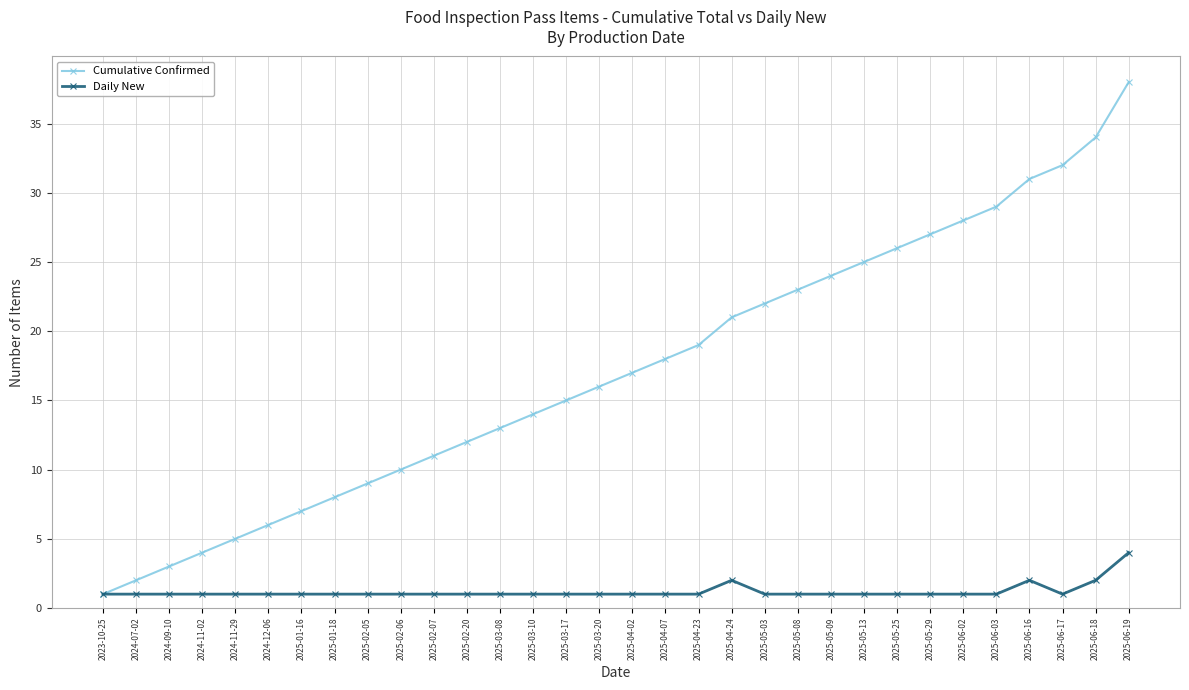

True or false: Cumulative Confirmed has more than 2 points higher than both neighbors.

False